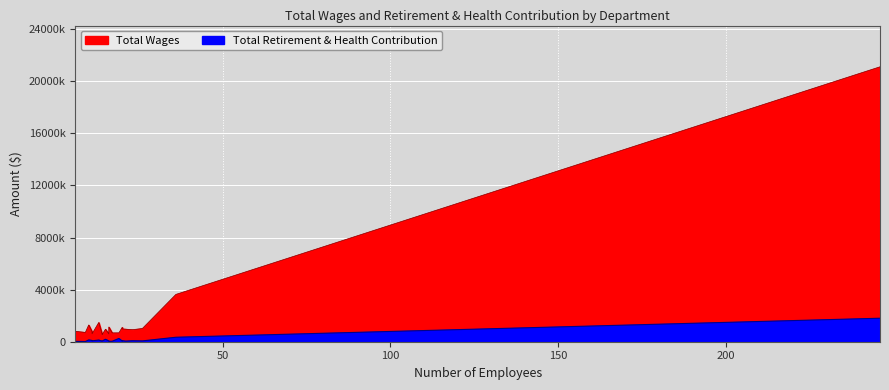

What are all the series names shown in the legend?

Total Wages, Total Retirement & Health Contribution